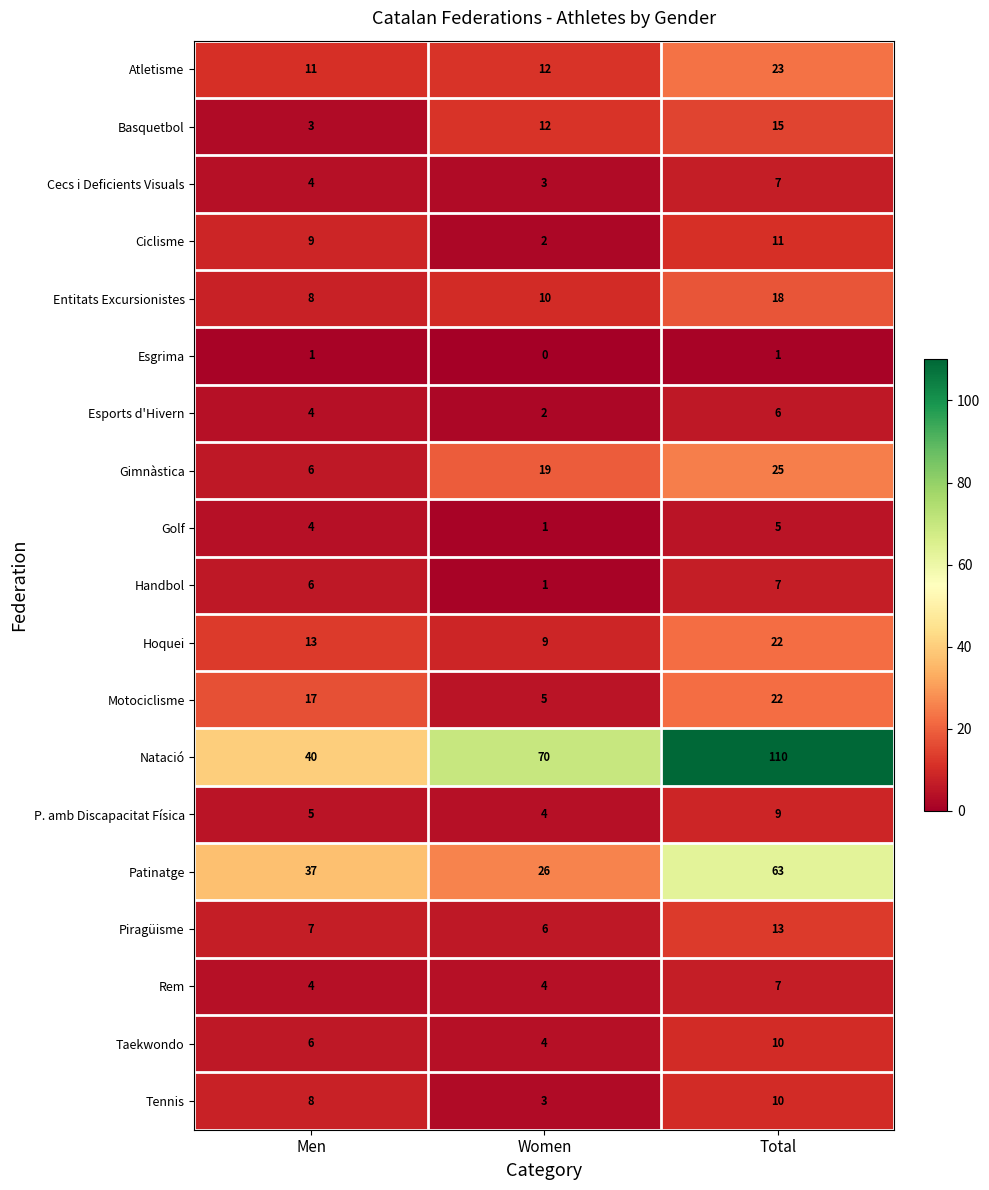

What is the highest value of the Esports d'Hivern series?

6